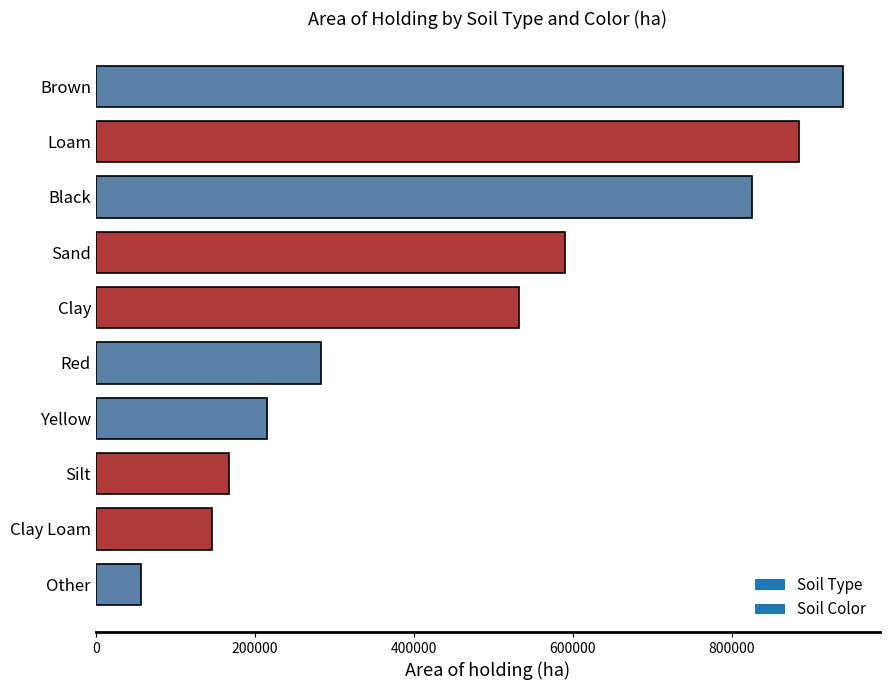

Does the chart contain any negative values?

No